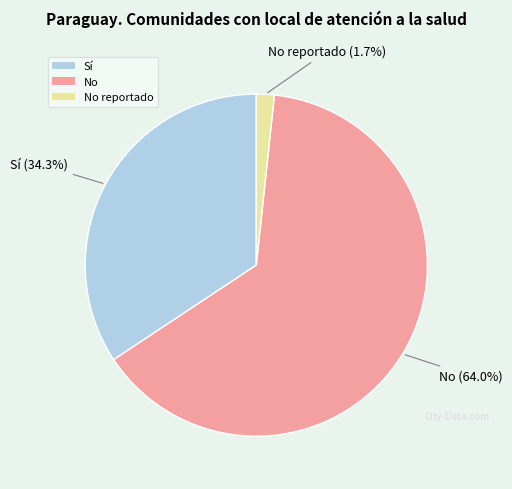

Rank the categories by value from highest to lowest.

No, Sí, No reportado